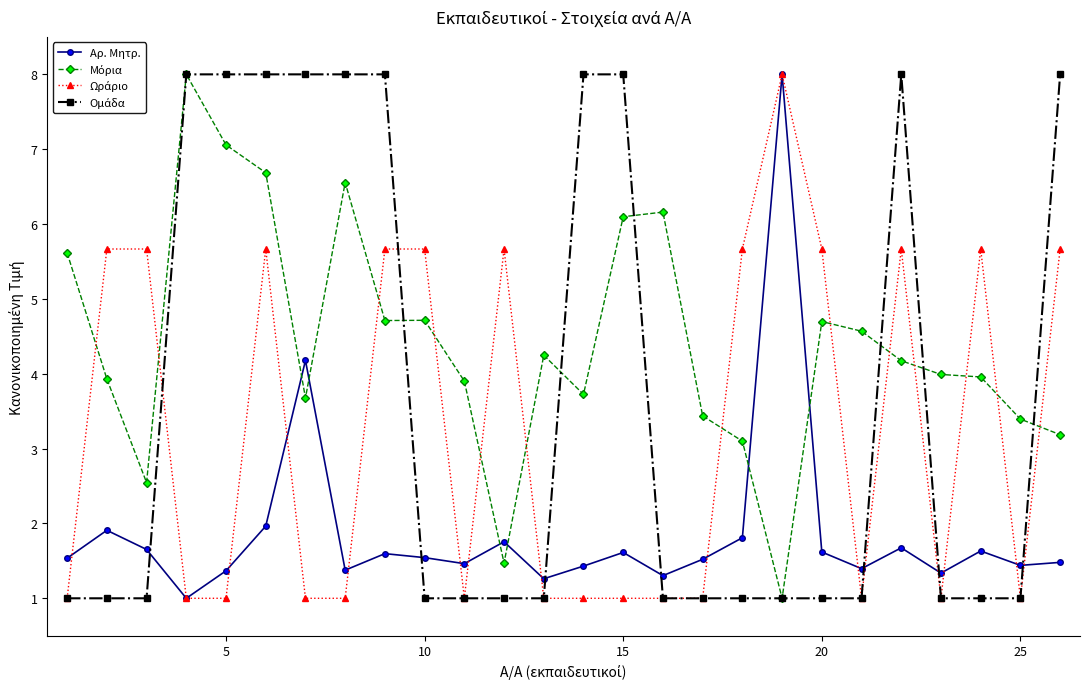

What is the greatest value displayed?

8.0